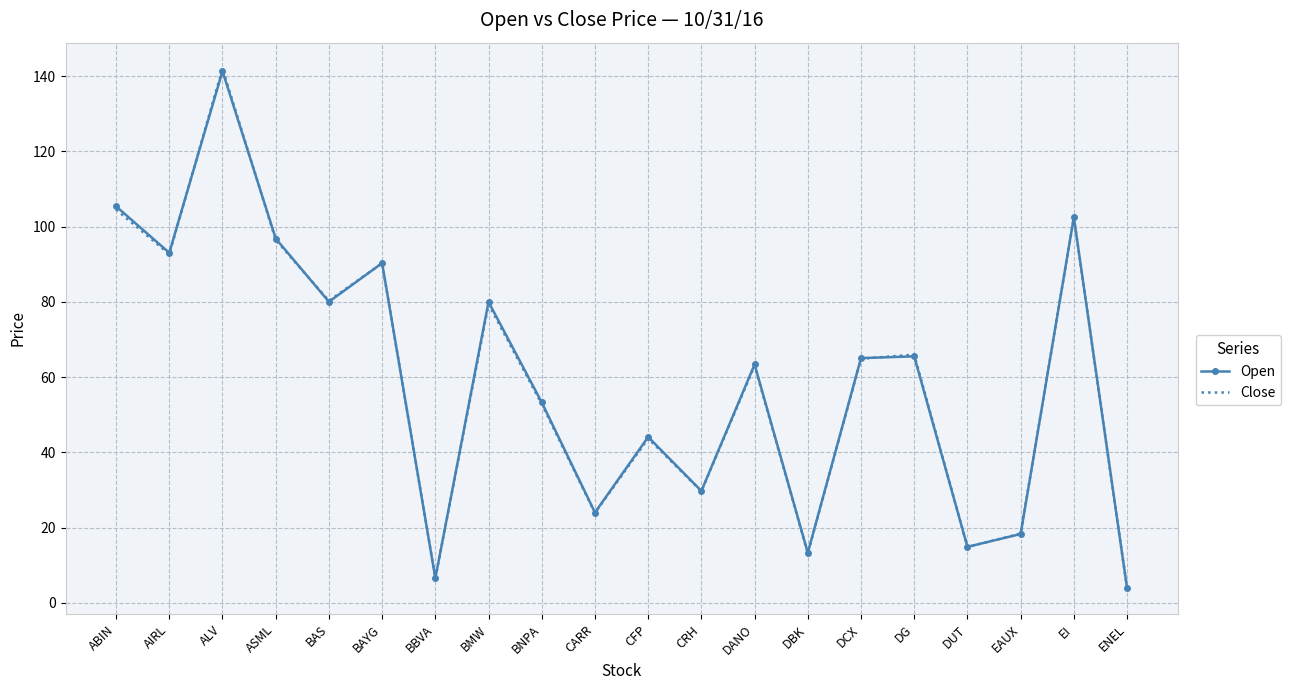

What position from the left is CFP?

11